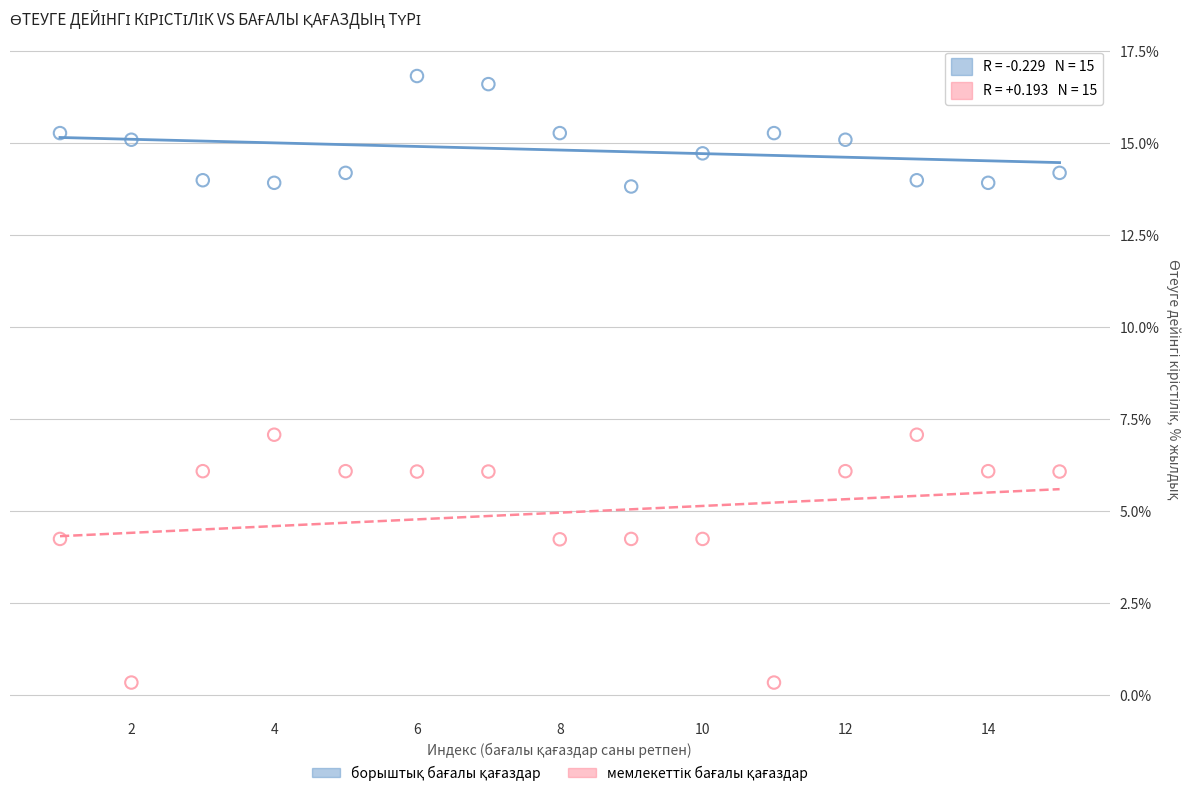

What is the X range (max minus min) for the scatter plot?

14.0